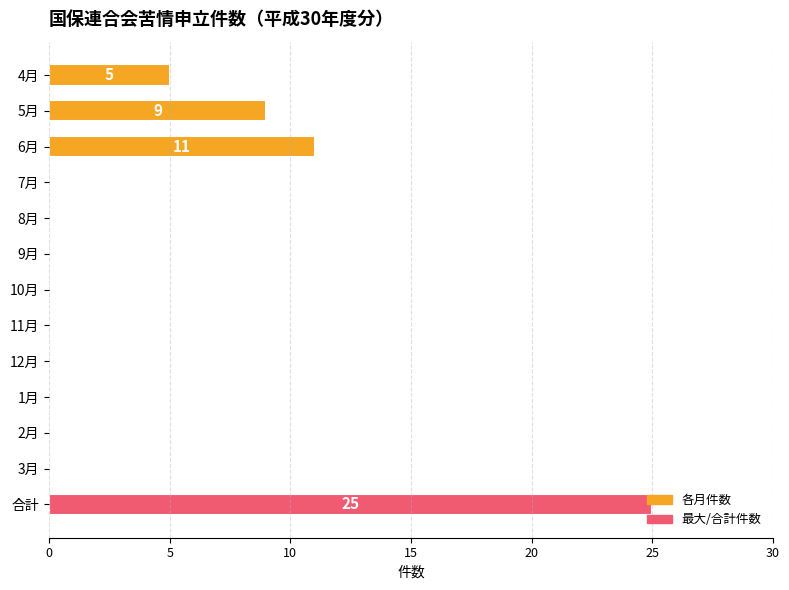

What is the sum of the values at 4月 and 2月?

5